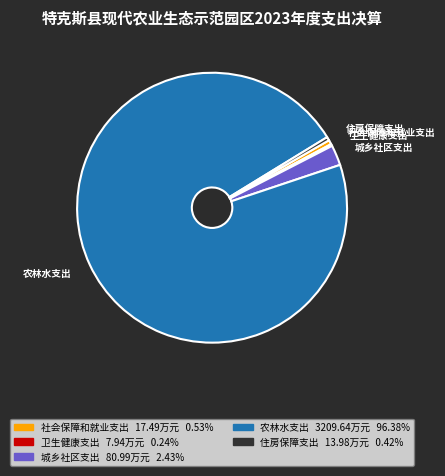

Is 住房保障支出 the majority of the pie?

No